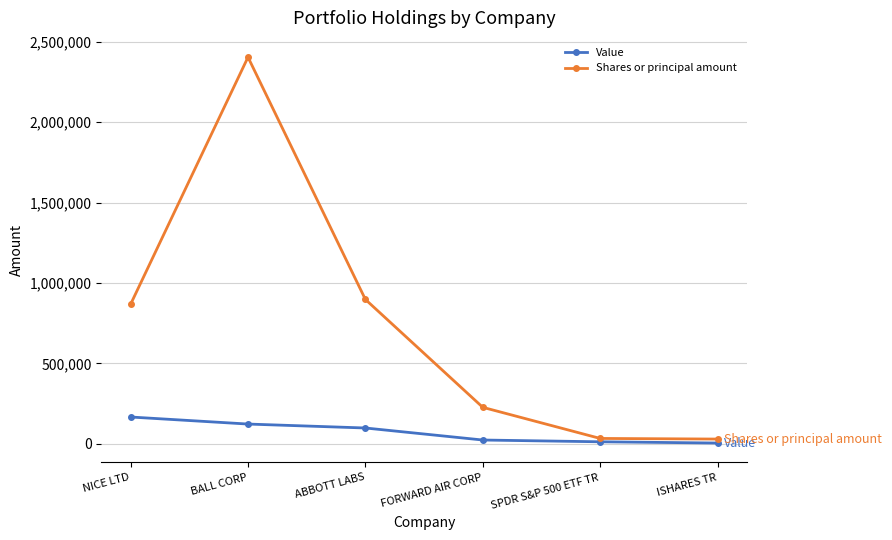

At which category is the sum across all series the highest?

BALL CORP